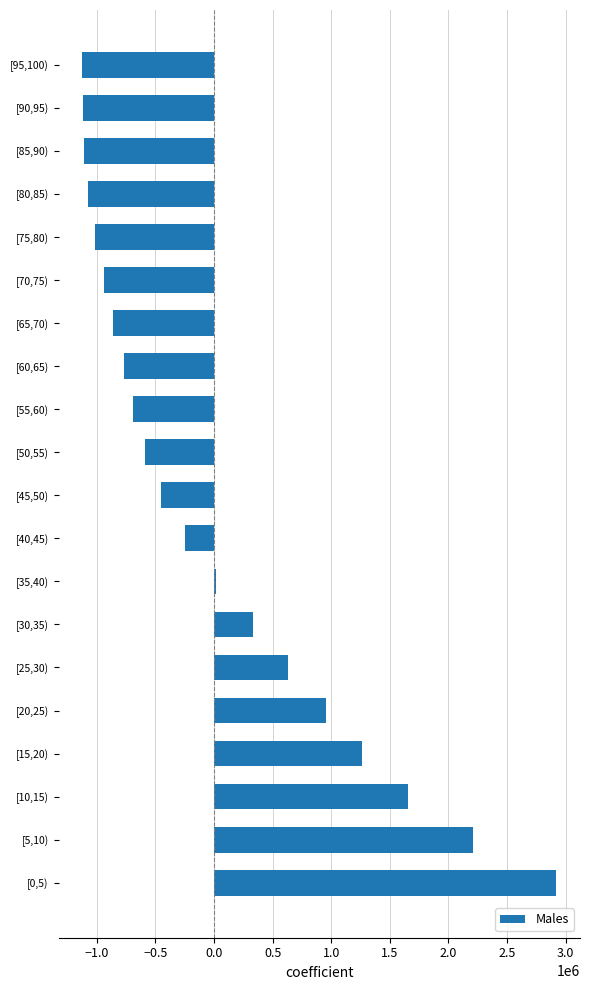

At which label is the value closest to 898250?

[20,25)